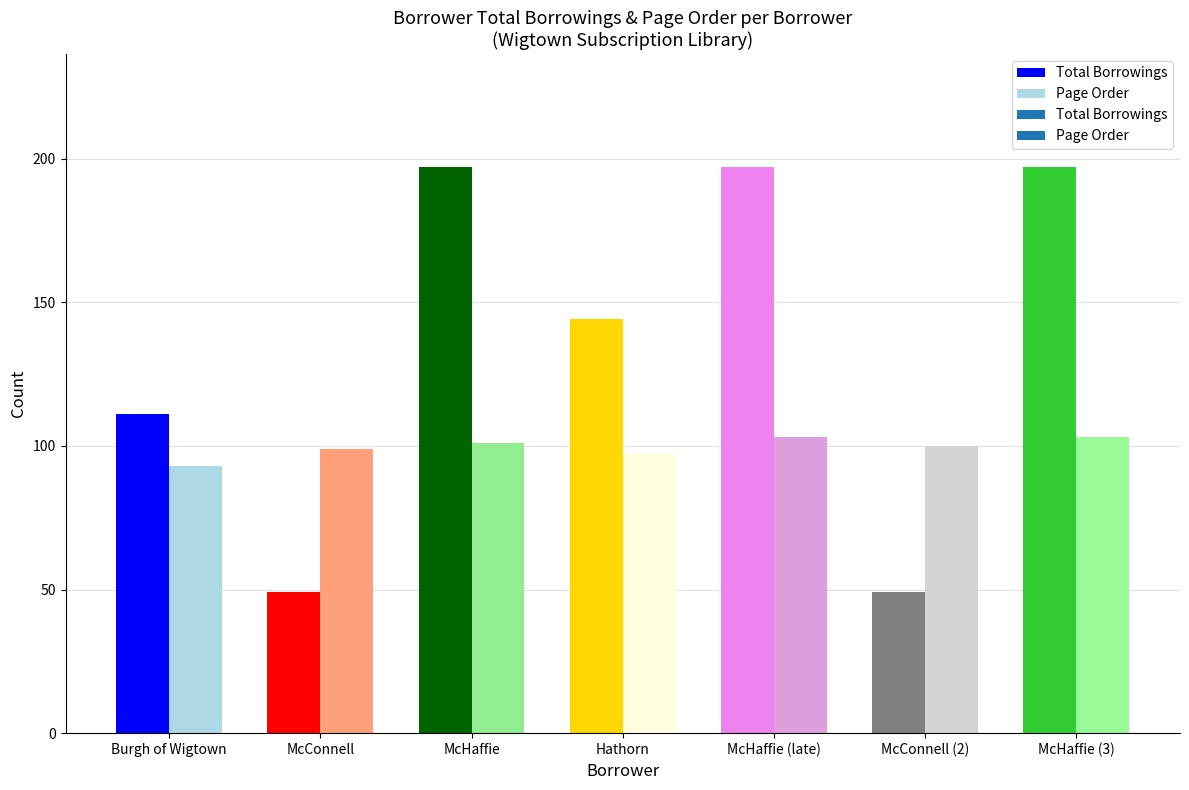

What is the value of the Page Order bar at the 1st from the left?

93